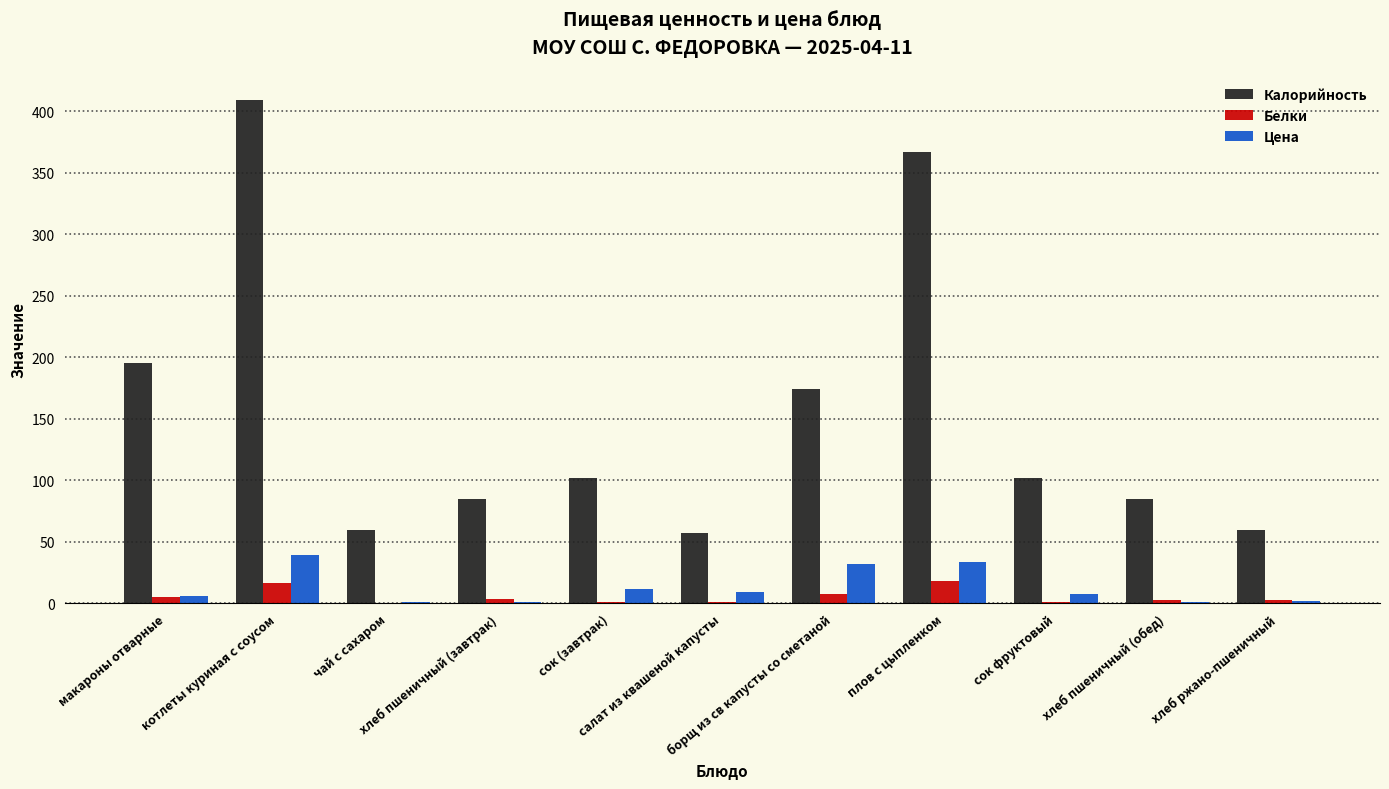

What is the sum of all Цена values?

146.5